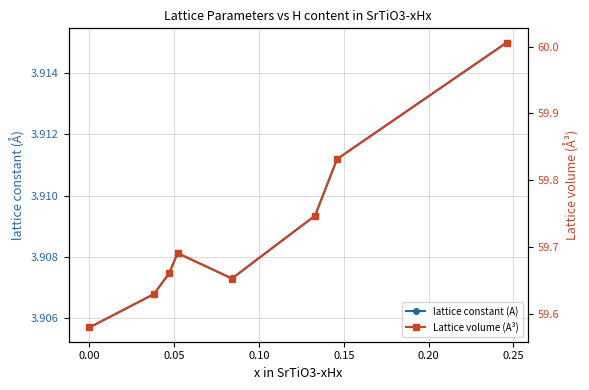

Does the chart have visible grid lines?

Yes